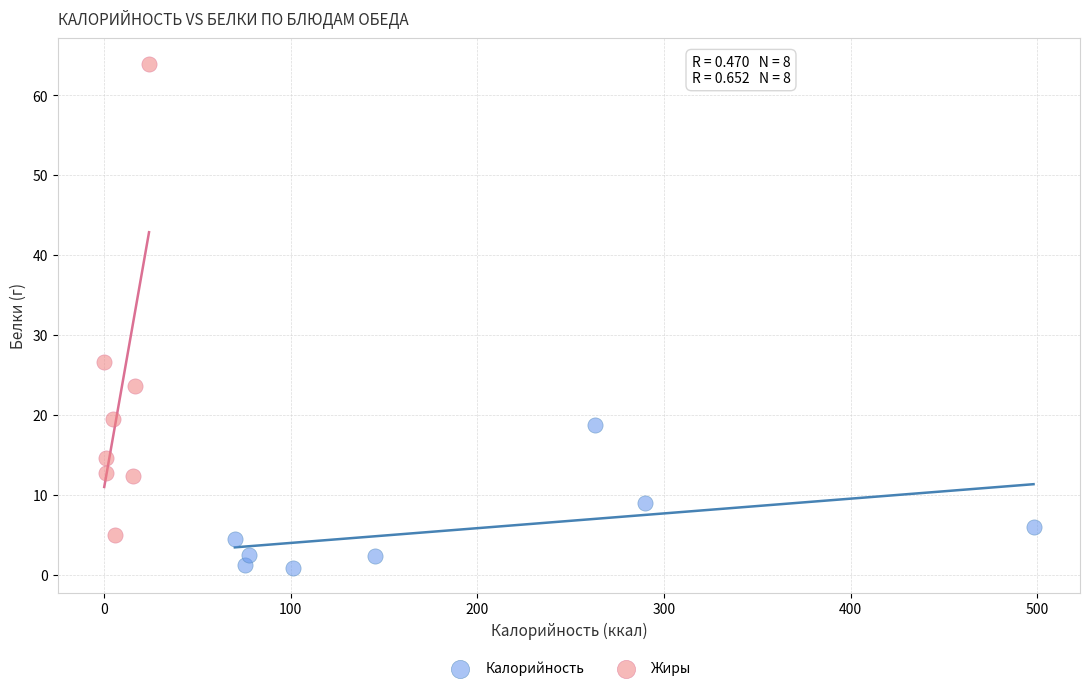

Which series reaches the minimum Y coordinate?

Калорийность